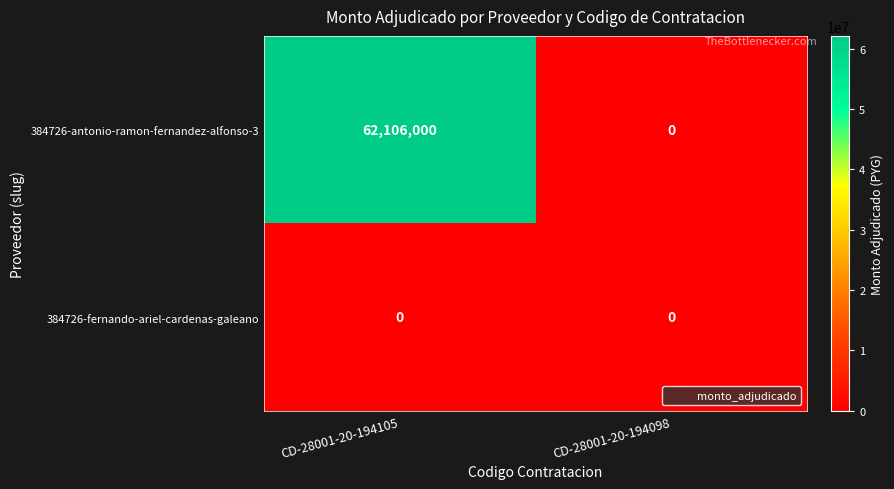

At which category is the sum across all series the highest?

CD-28001-20-194105